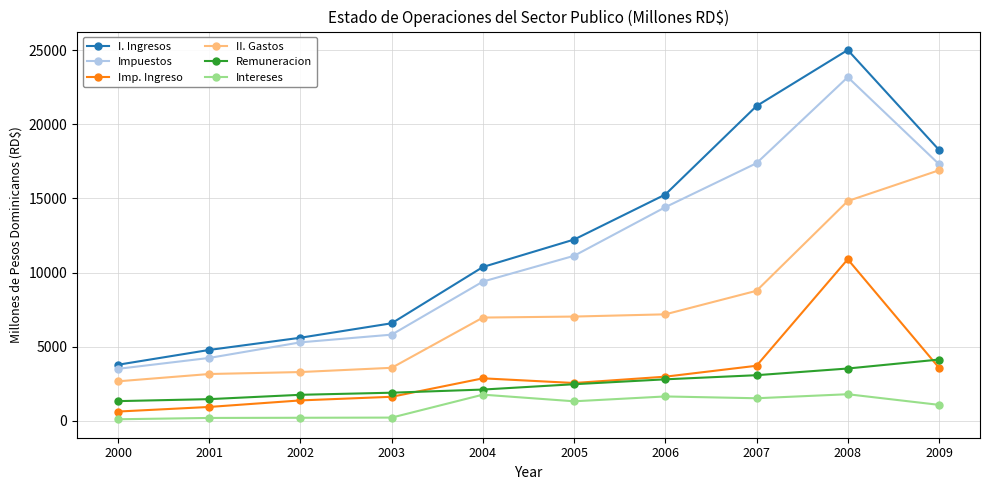

What is the value of the II. Gastos point at the 10th from the left?

16893.6